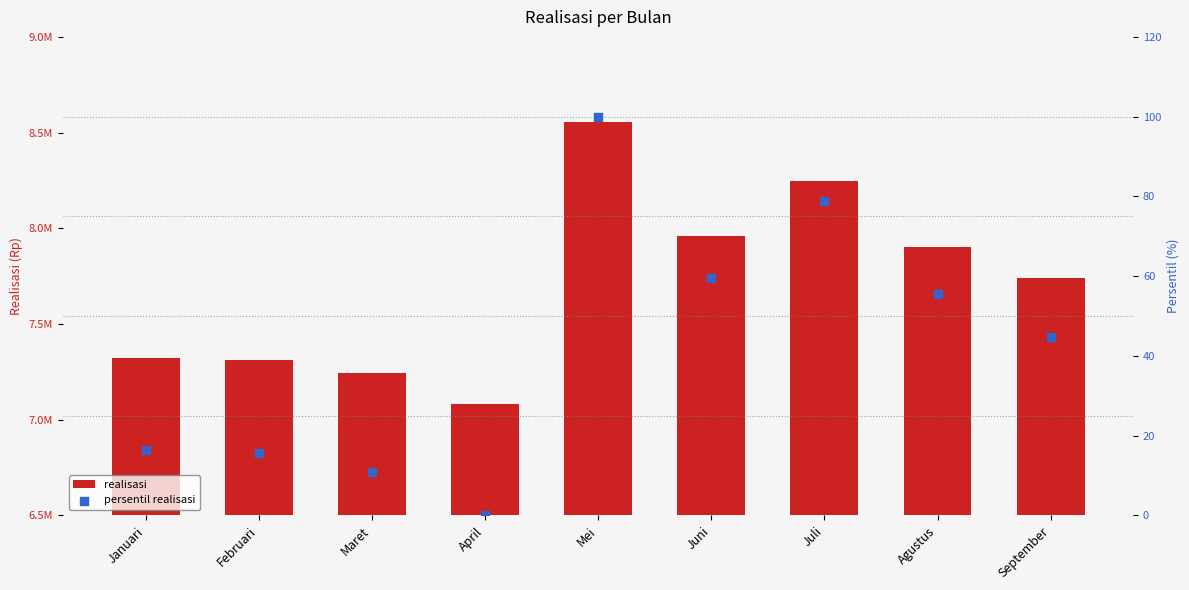

What are all the series names shown in the legend?

realisasi, persentil realisasi